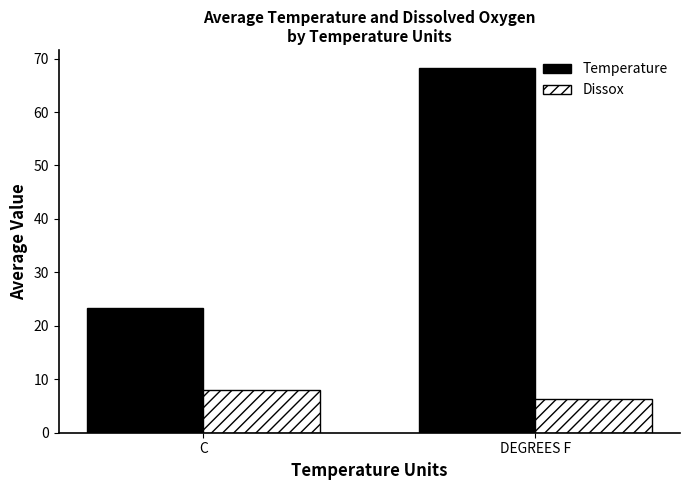

How many groups of bars are there?

2